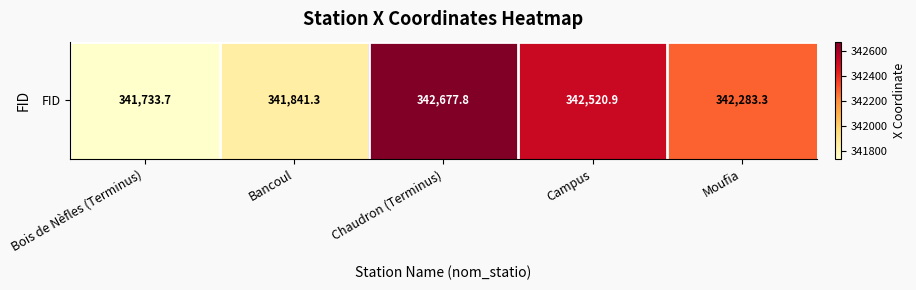

How many series are shown in this chart?

1